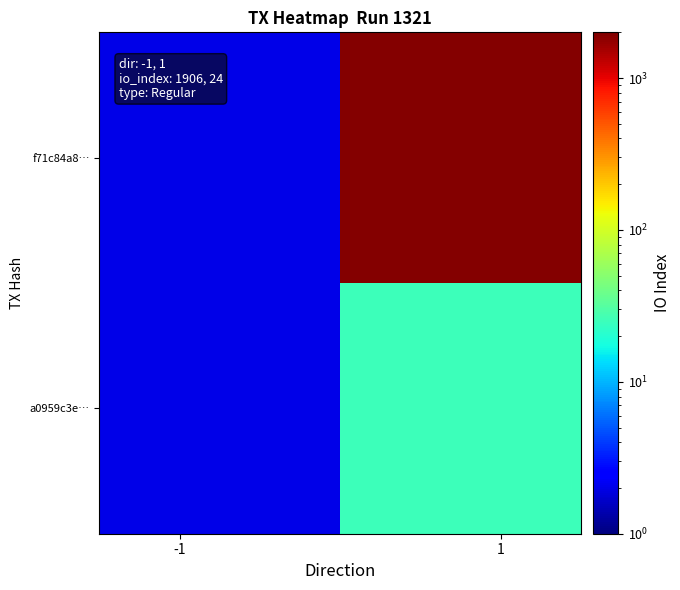

What is the maximum value shown in the chart?

1907